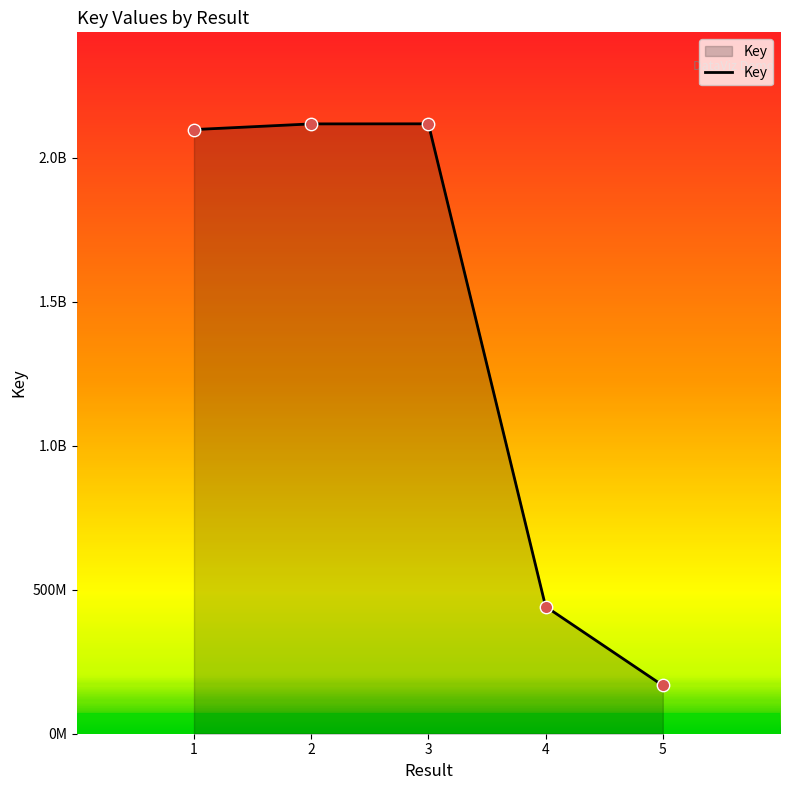

Between 1 and 4, which is larger?

1